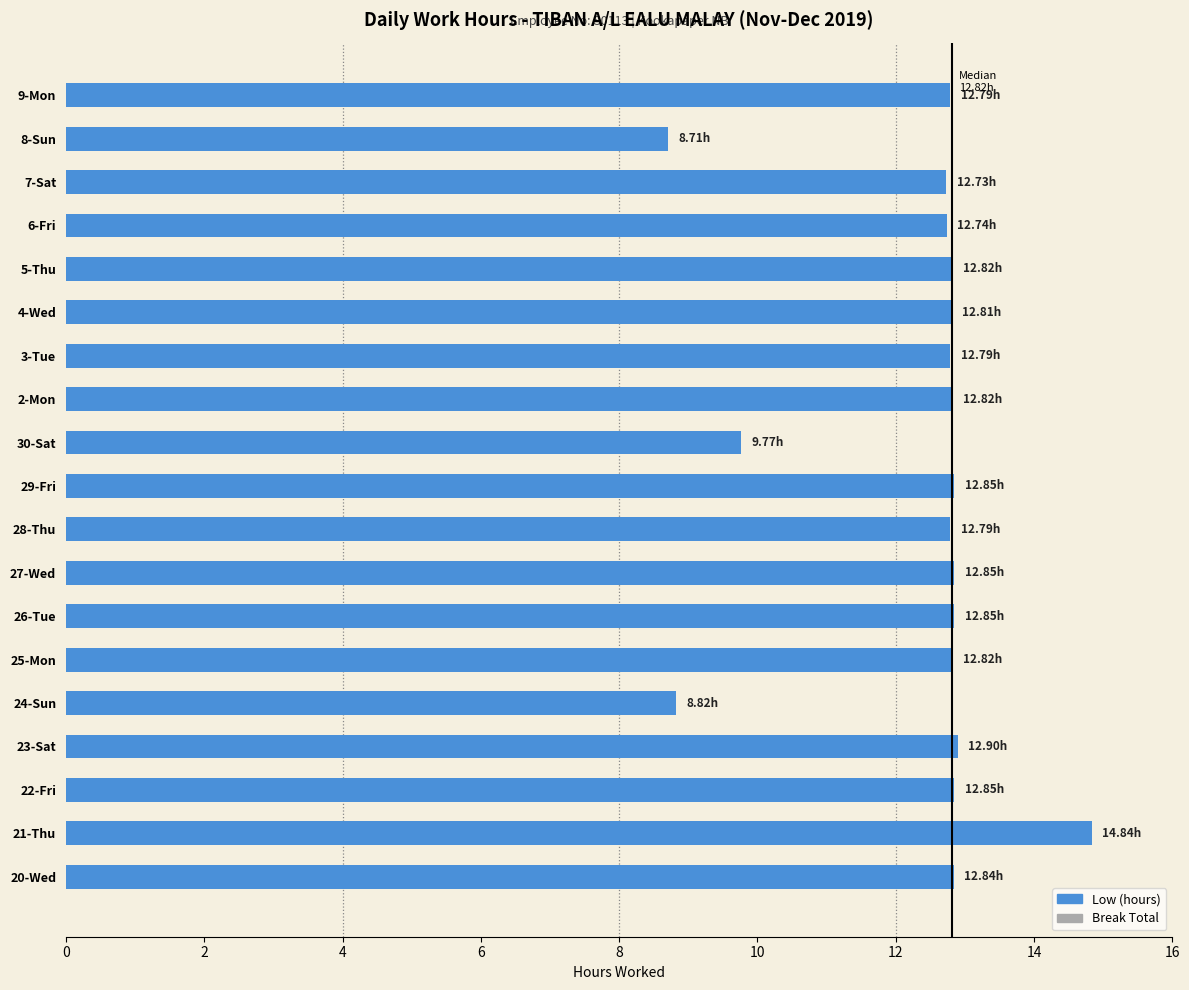

How many data points does each series have?

19